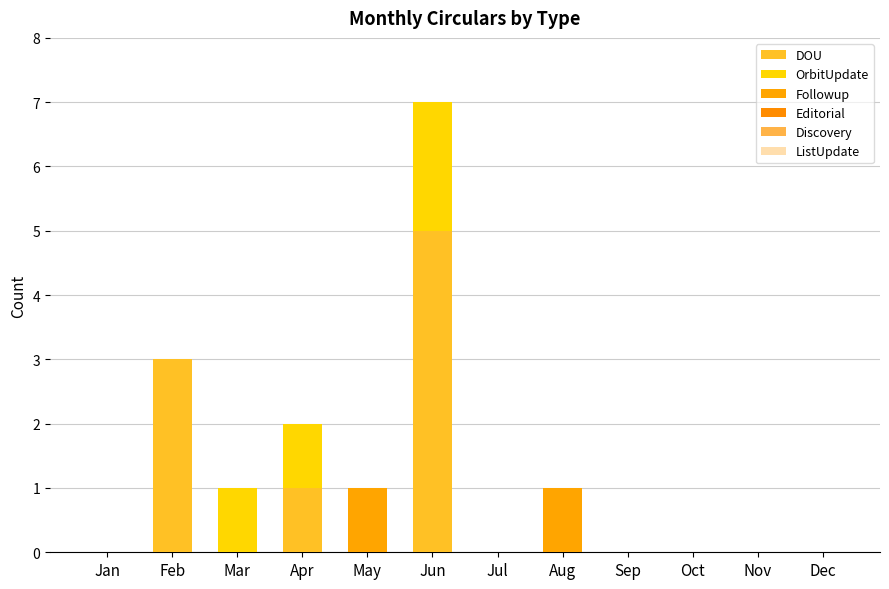

How many distinct data groups are displayed?

3